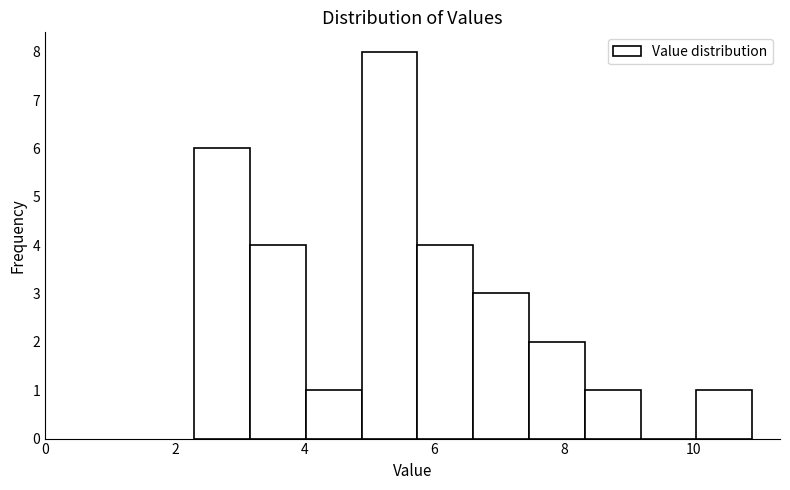

What is the height of the bar covering 2.30 to 3.16 on the x-axis? Neither the bar edges nor the heights are printed on the chart, so give them approximately, as read against the axes.

6